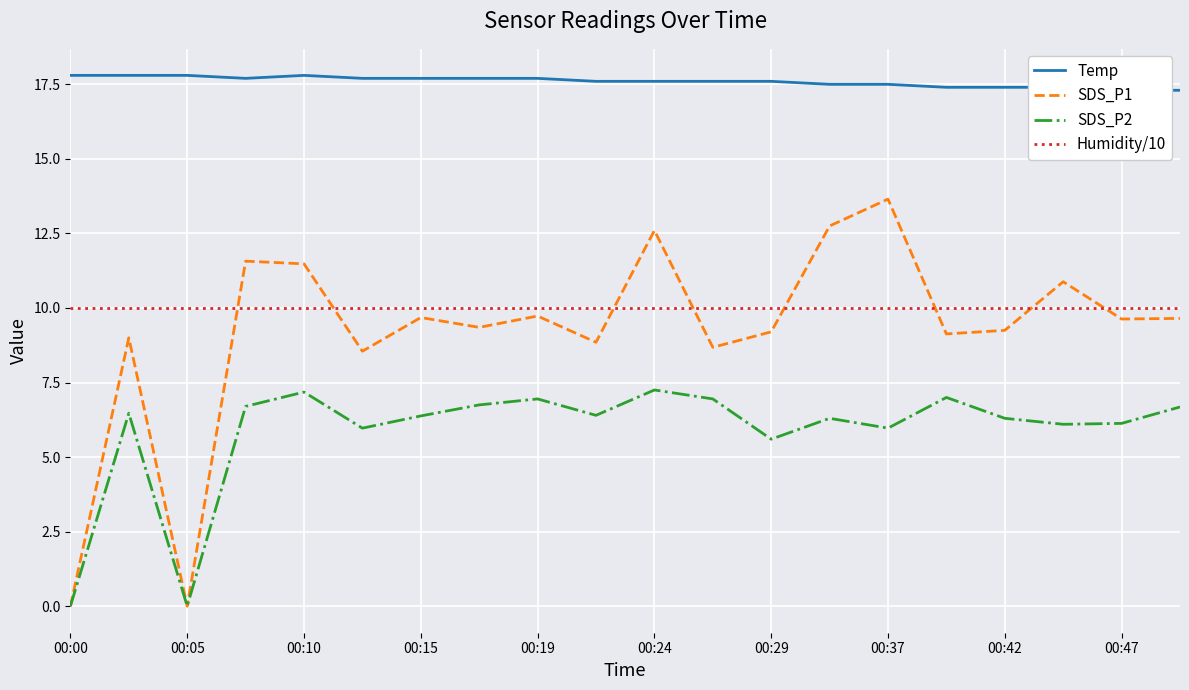

True or false: Humidity/10 and SDS_P2 cross at least once.

False